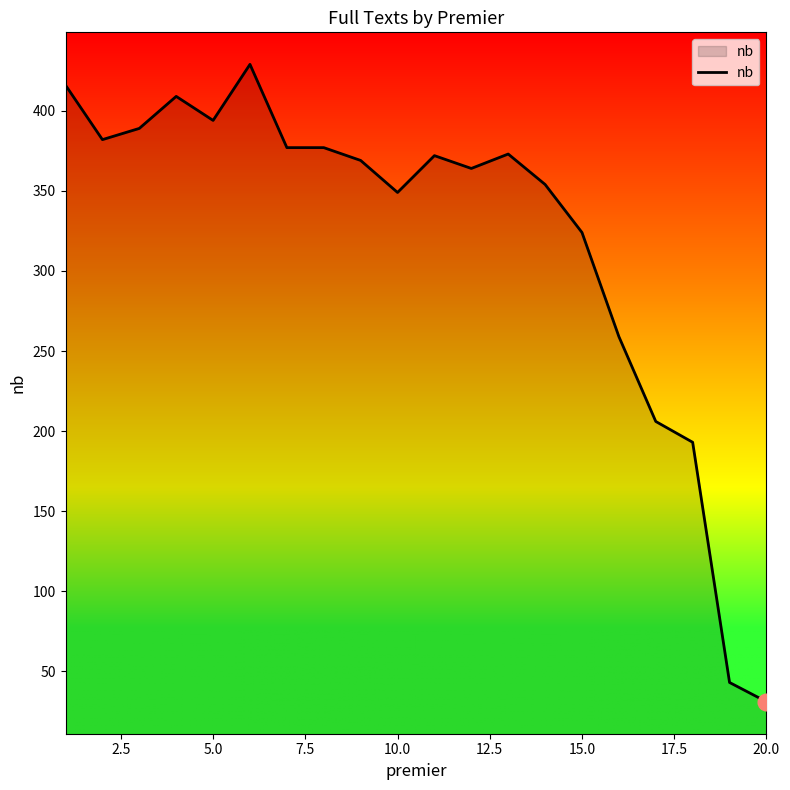

What is the difference between the maximum and minimum values?

398